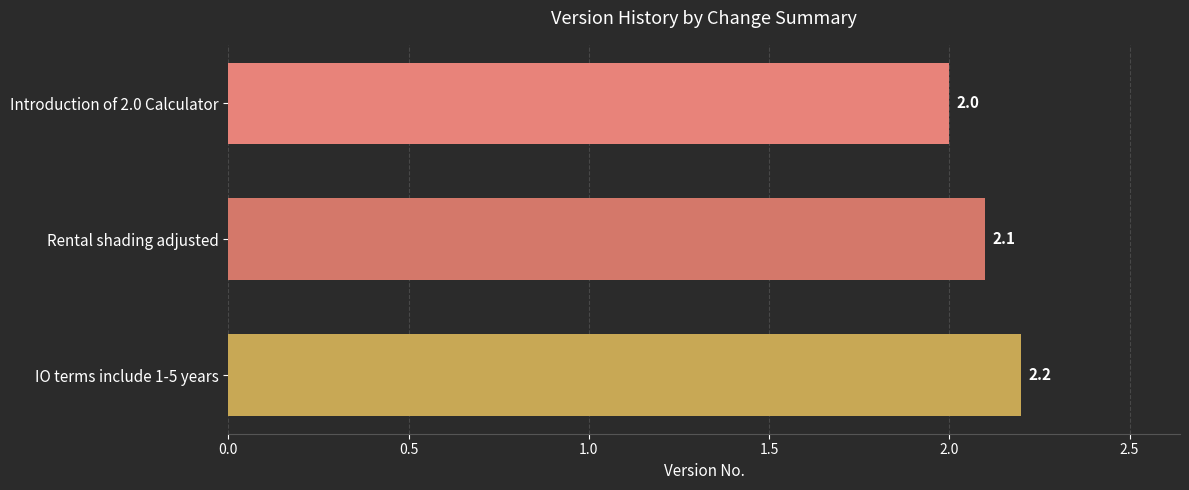

What is the sum of the values at IO terms include 1-5 years and Rental shading adjusted?

4.3